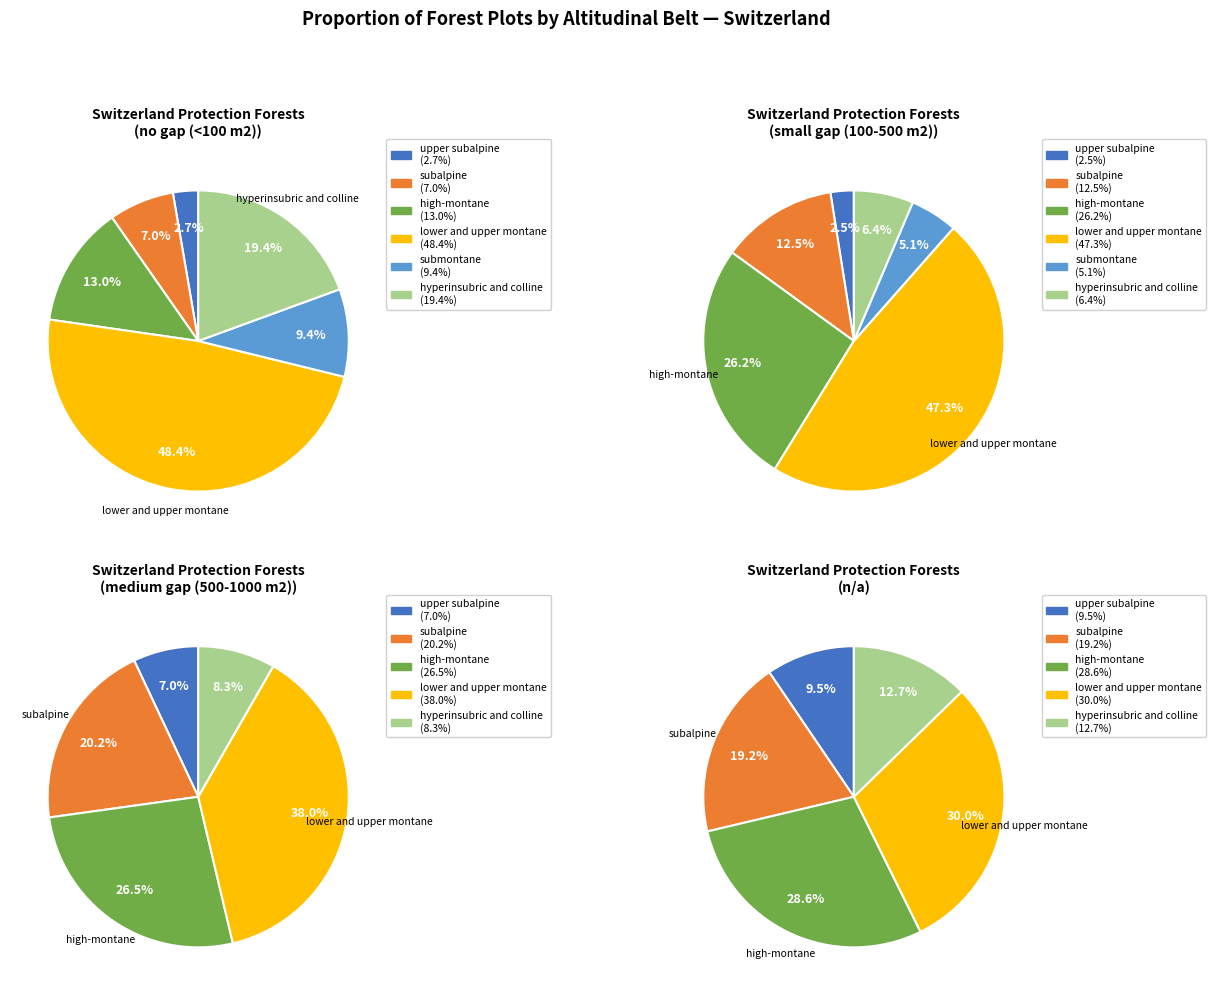

True or false: submontane accounts for 9% of the total.

True